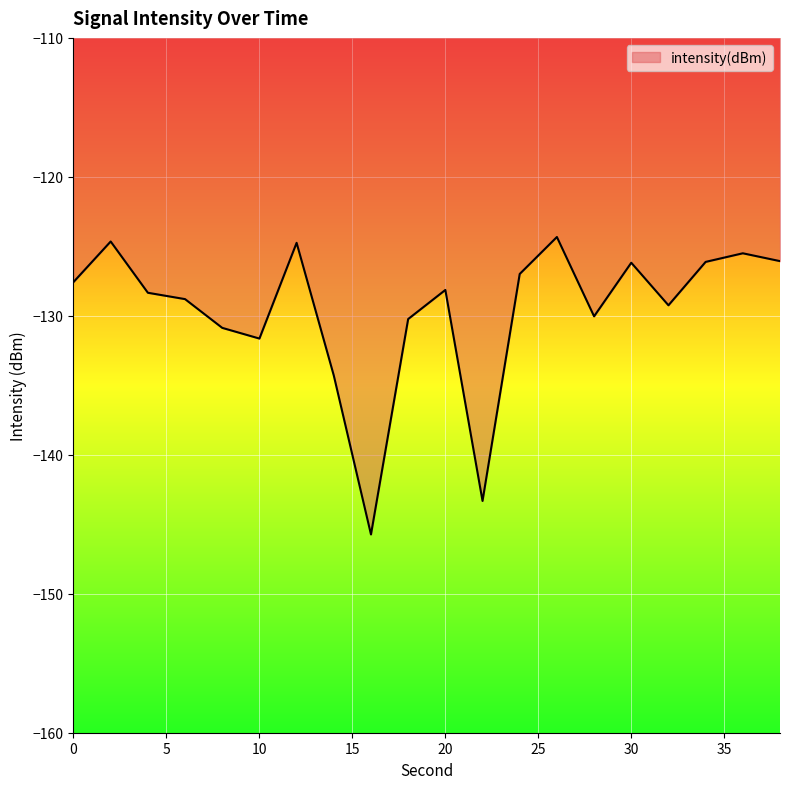

How many interior local peaks (higher than both neighbors) does the data have?

6